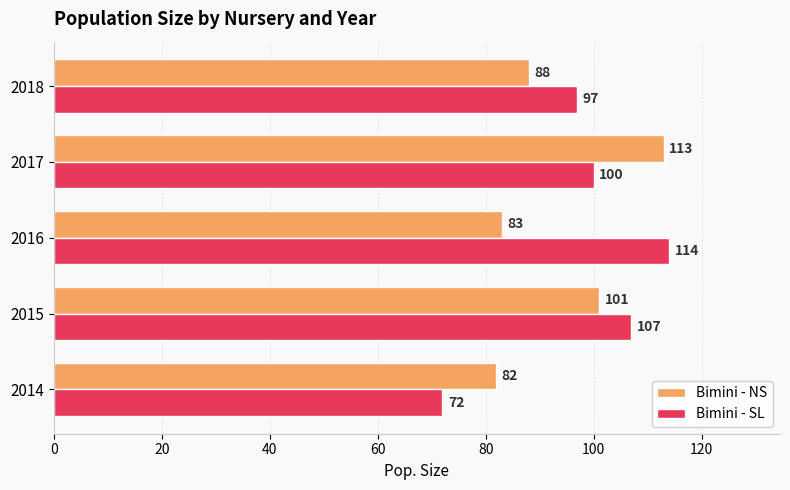

What are all the series names shown in the legend?

Bimini - NS, Bimini - SL